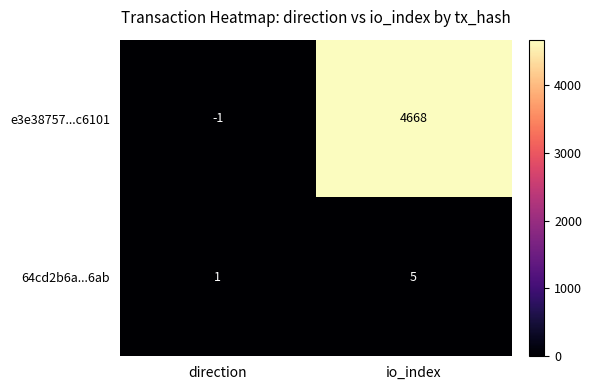

Reading left to right, extract all data points from this chart.

e3e38757...c6101: -1	4668
64cd2b6a...6ab: 1	5